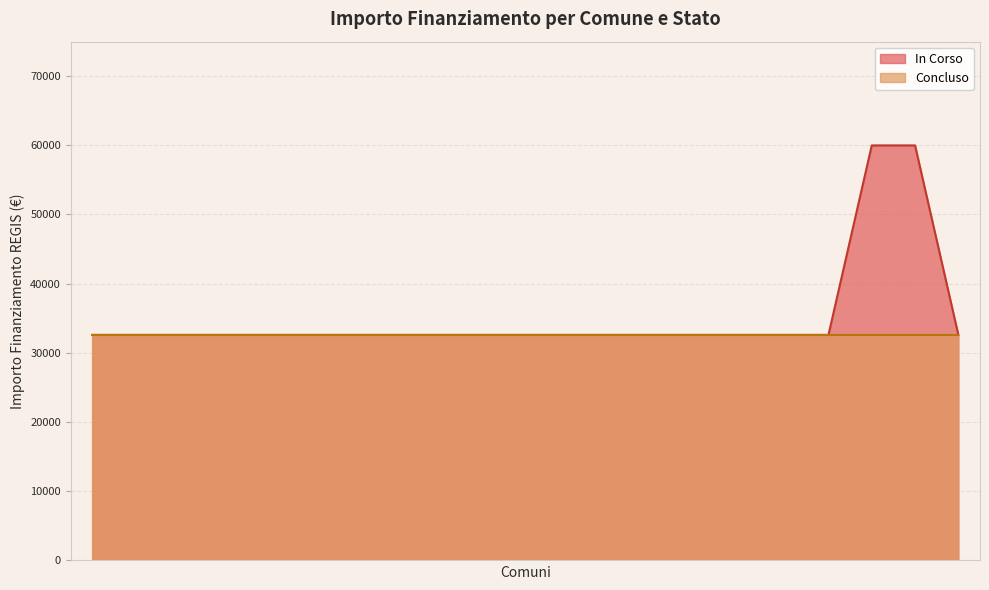

True or false: there are more than 1 points higher than both neighbors.

False